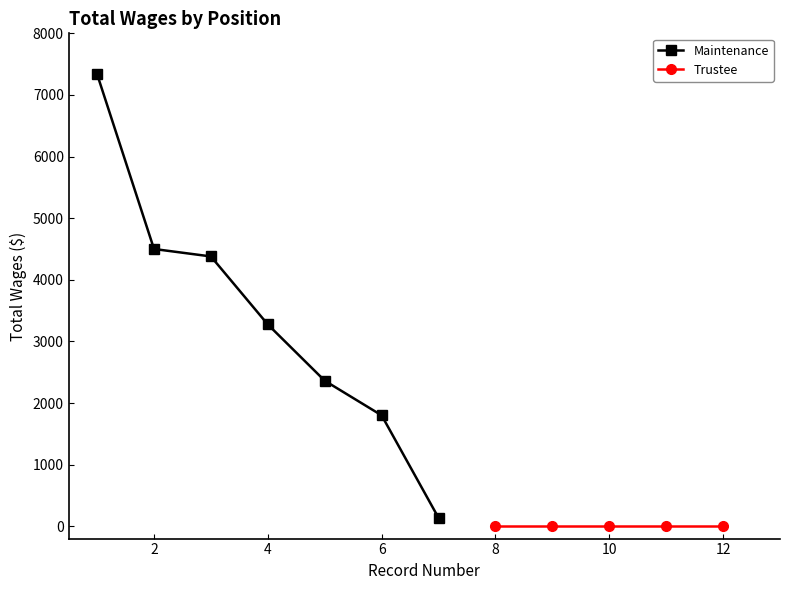

True or false: the data has more than 2 interior local peaks.

False